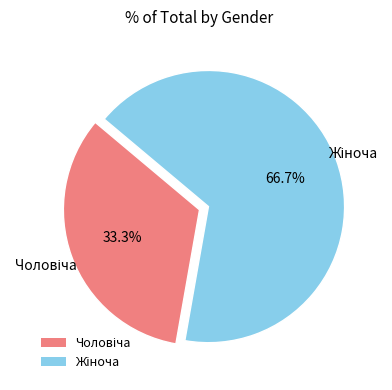

Is there a majority slice in this chart?

Yes